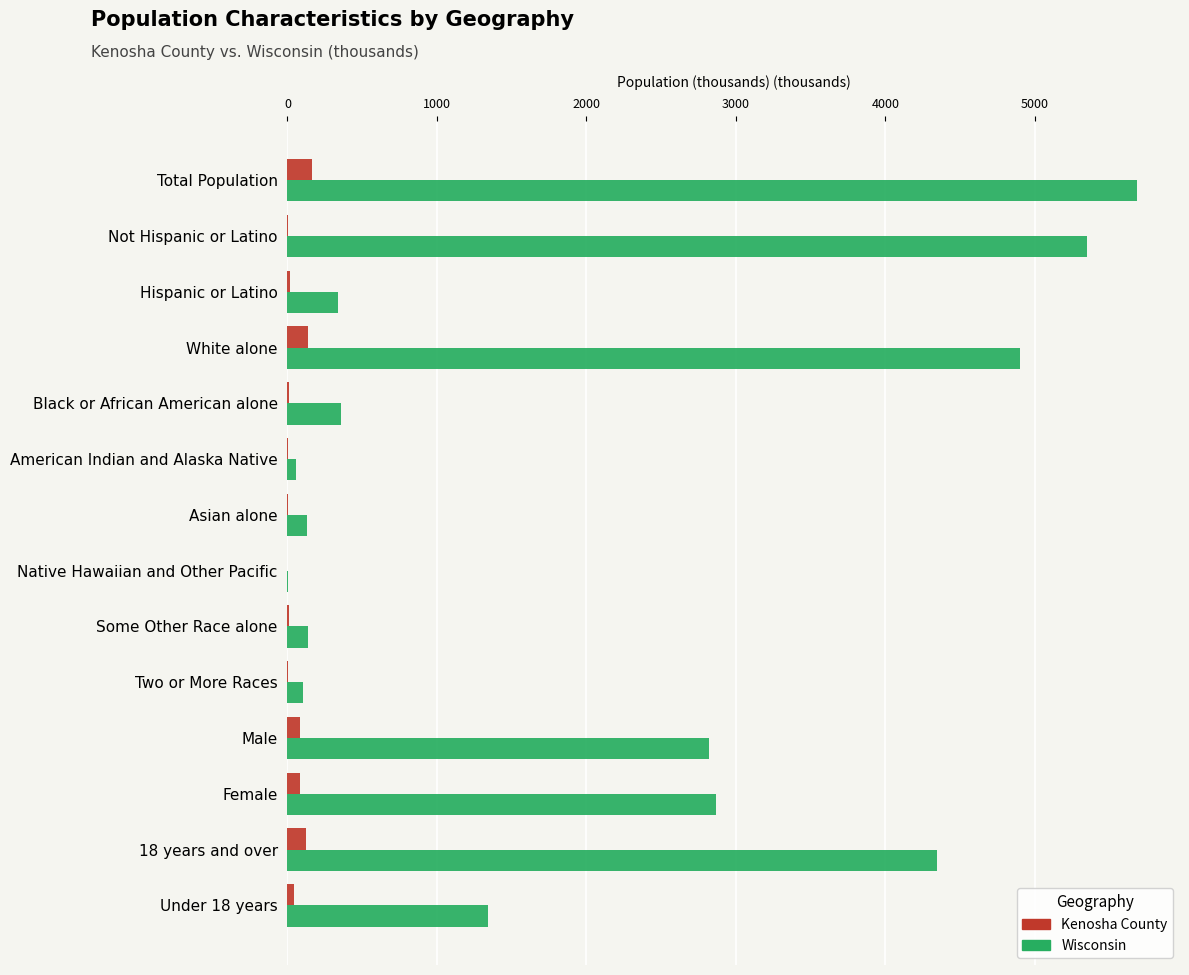

Is the value of Wisconsin at Some Other Race alone greater than the value of Kenosha County at Asian alone?

Yes